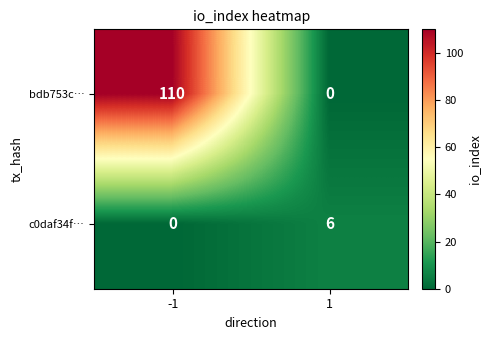

What is the total value across all series at 1?

6